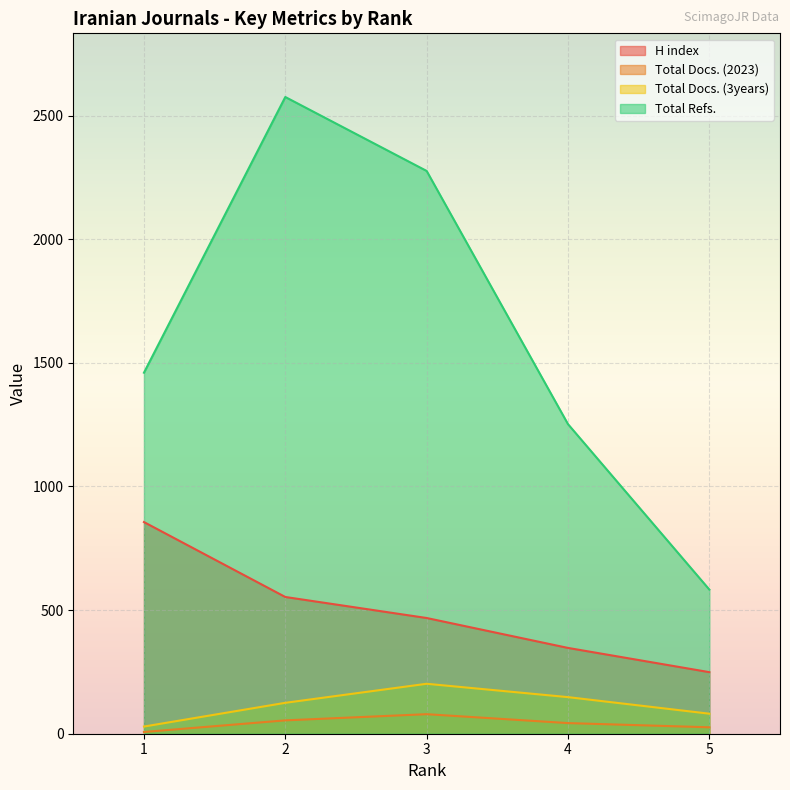

True or false: H index and Total Refs. intersect in this chart.

False